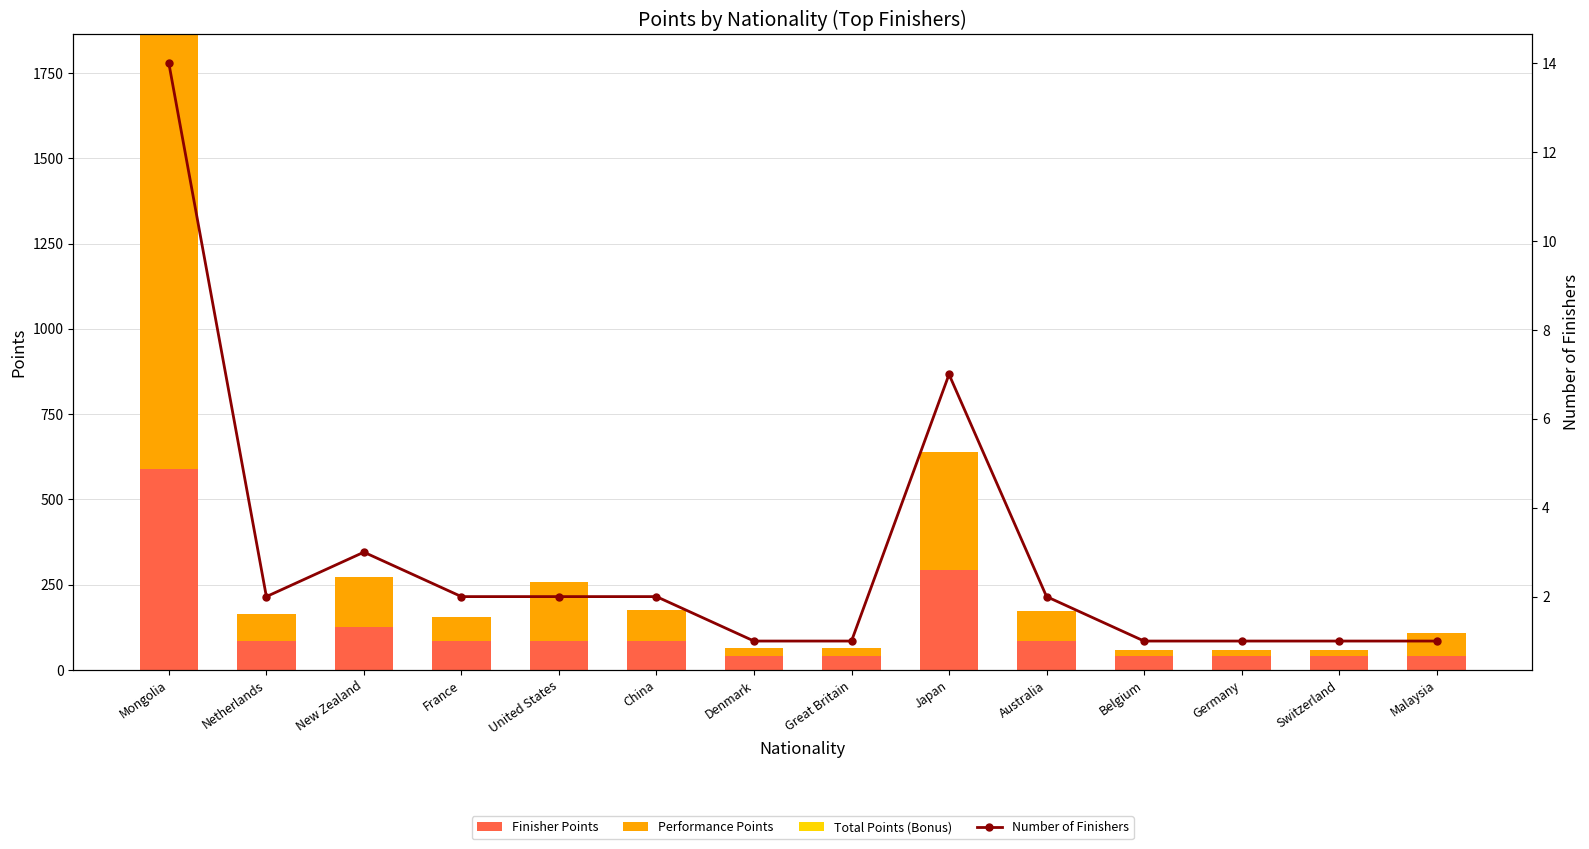

Read the Performance Points value at Switzerland, to the nearest 10.

20